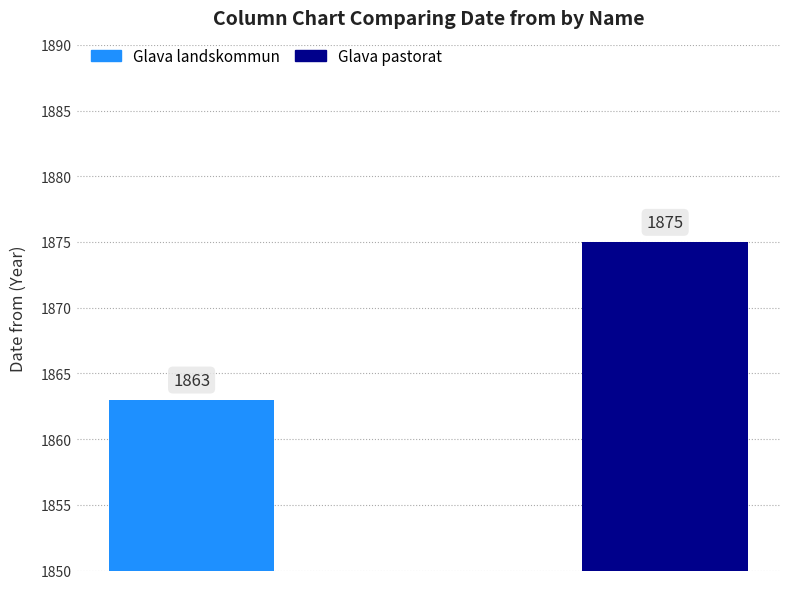

Reading left to right, transcribe all the data shown in this chart.

Glava landskommun=1863	Glava pastorat=1875